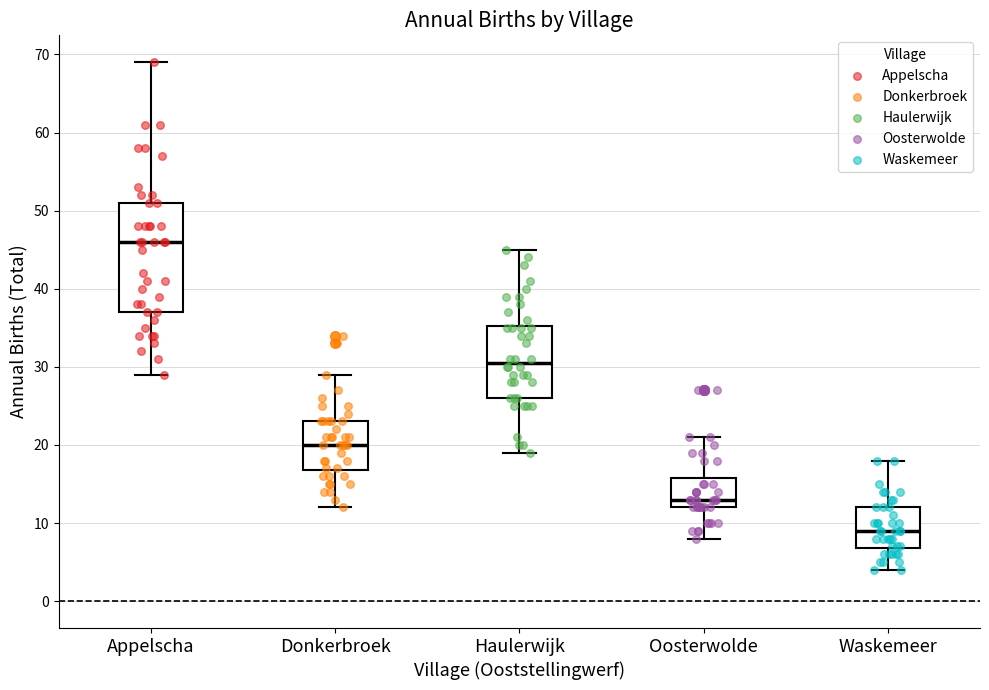

Reading left to right, read every box against the y-axis: the position of its median line, the range the box covers, and the ends of its whiskers. The values are not printed on the chart, so give them approximately, as read against the axis.

Appelscha: median 46, box 37 to 51, whiskers 29 to 69
Donkerbroek: median 20, box 17 to 23, whiskers 12 to 29
Haulerwijk: median 31, box 26 to 35, whiskers 19 to 45
Oosterwolde: median 13, box 12 to 16, whiskers 8 to 21
Waskemeer: median 9, box 7 to 12, whiskers 4 to 18